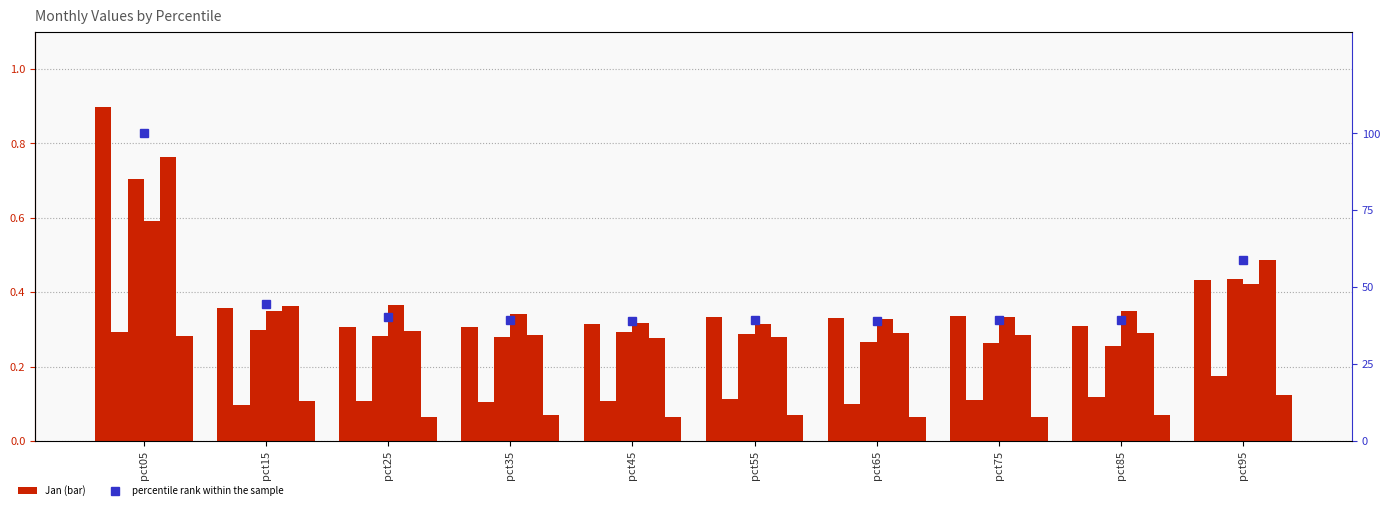

Count the number of categories in the chart.

10